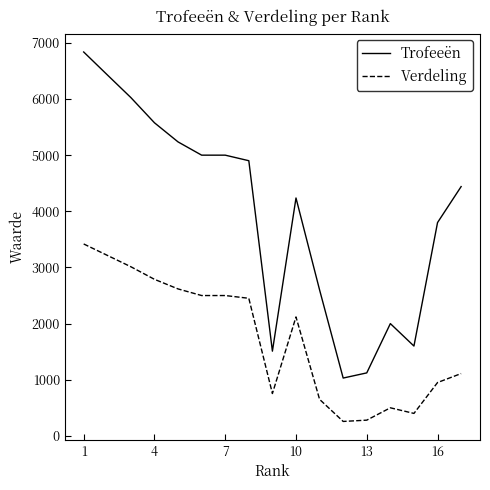

What is the difference between the maximum and minimum values in the Trofeeën series?

5809